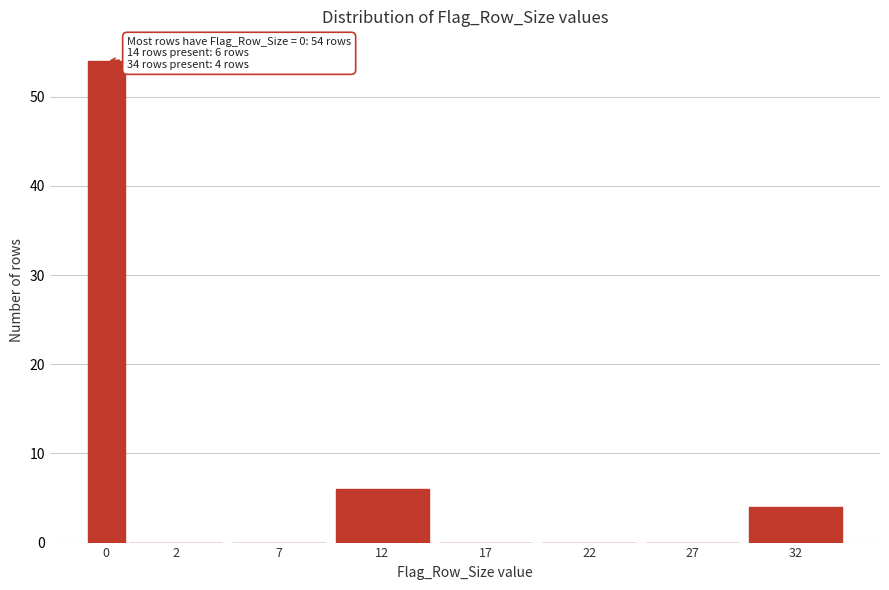

Reading left to right, transcribe all the data shown in this chart.

0=54	2=0	7=0	12=6	17=0	22=0	27=0	32=4